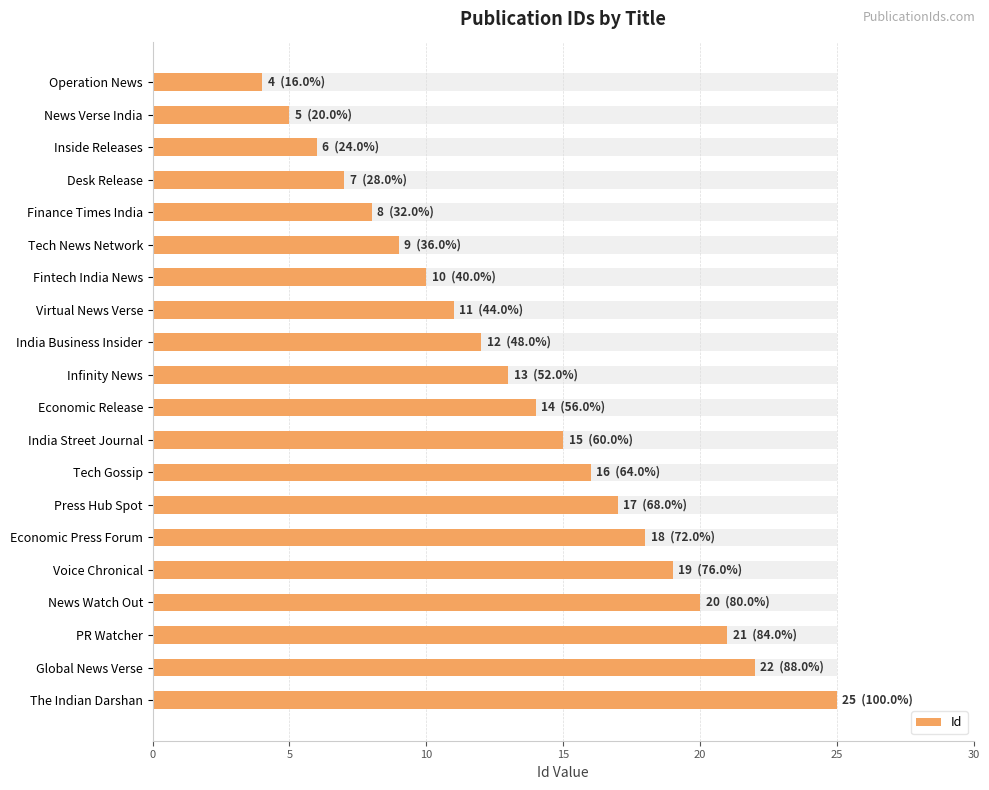

Count the number of categories in the chart.

20